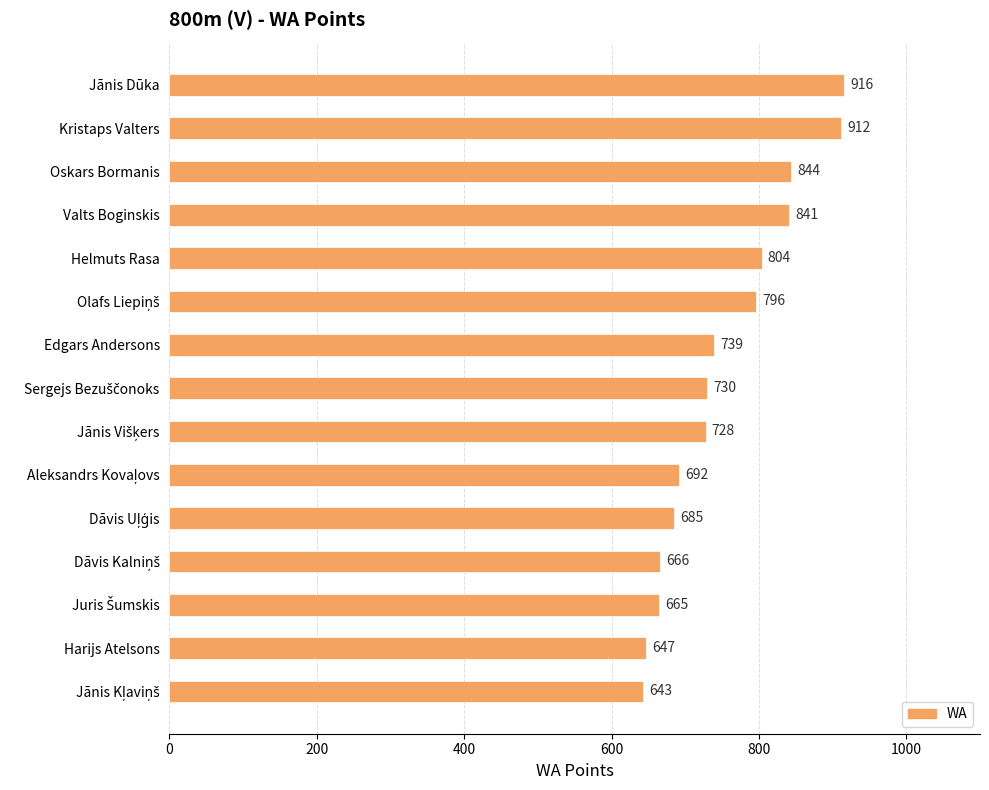

Does the chart contain stacked bars?

No